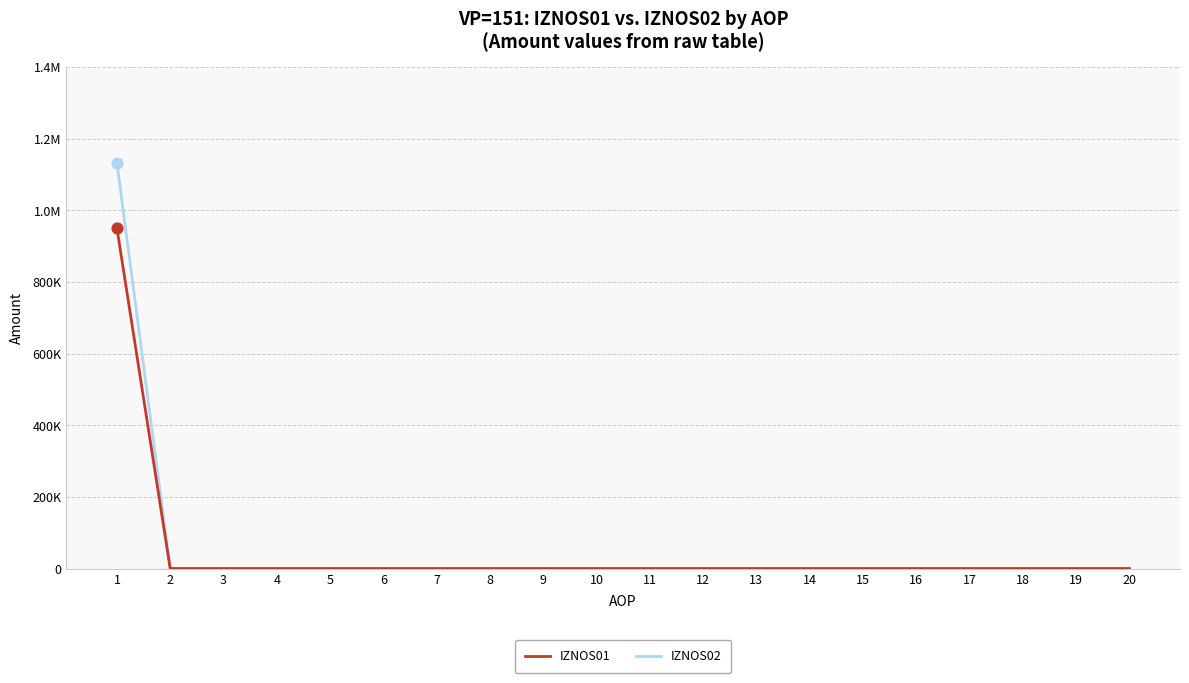

At how many categories does at least one series exceed 915701?

1